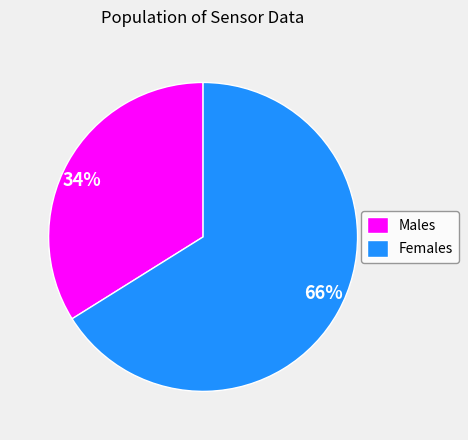

Is there any slice that represents more than half of the pie?

Yes